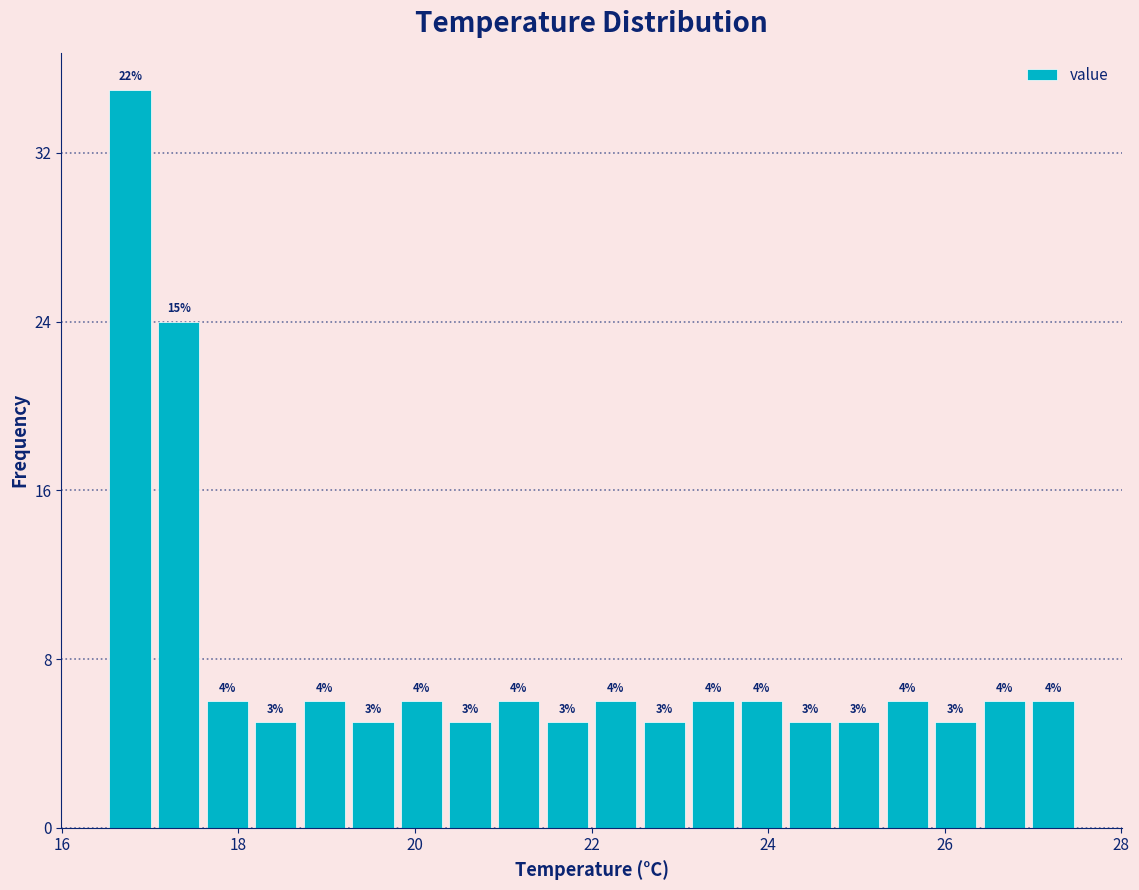

Around what value on the x-axis is the tallest bar? Give the approximate position of its centre, as read against the axis.

16.8